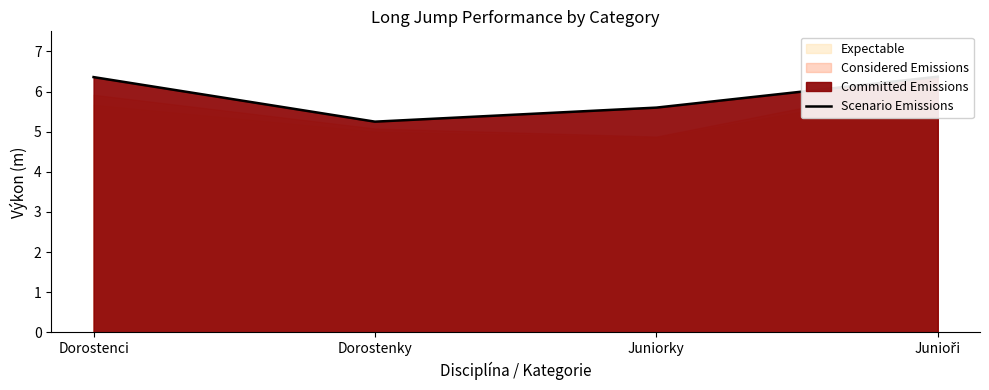

What position from the right is Junioři?

1